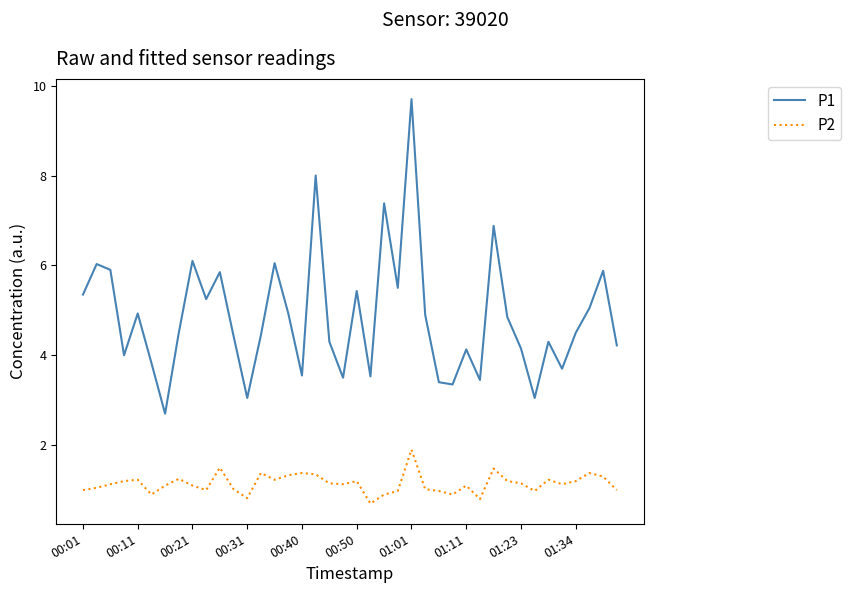

Which series has the largest range (max minus min)?

P1